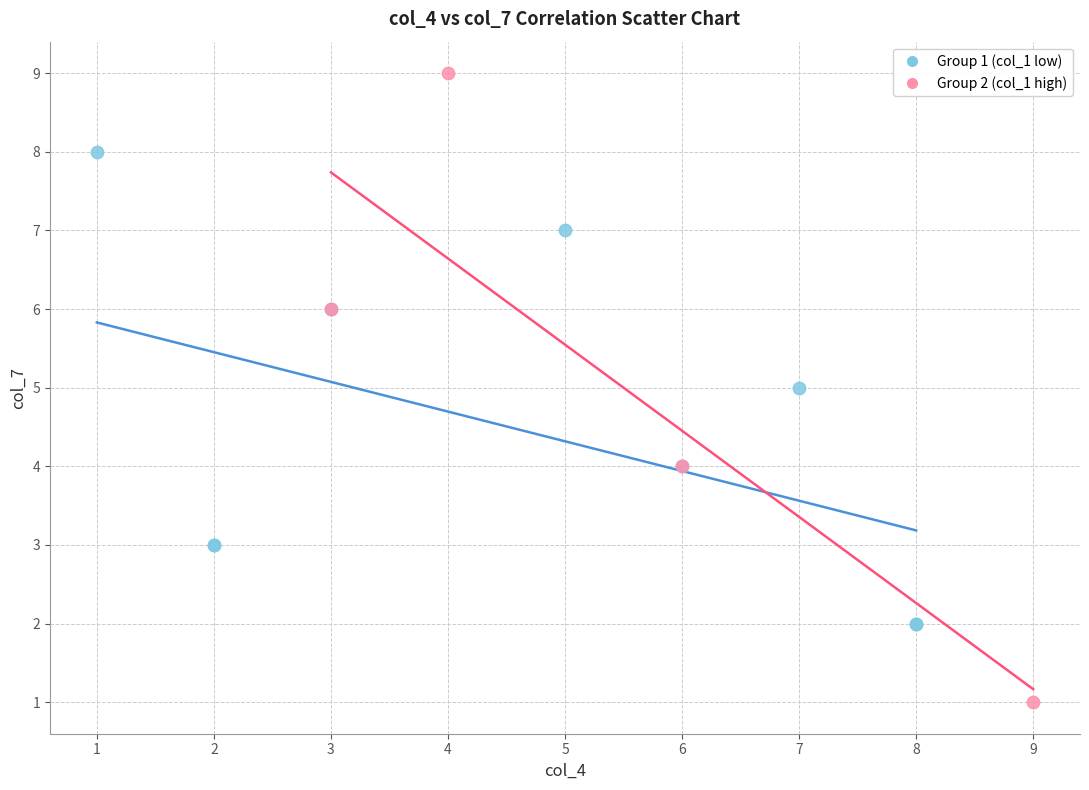

Which series contains the highest Y value?

Group 2 (col_1 high)